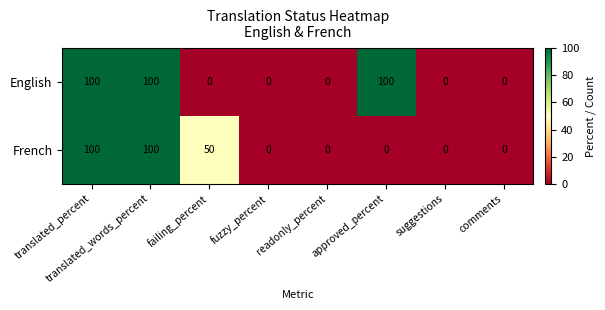

How many data points in French are above 0?

3